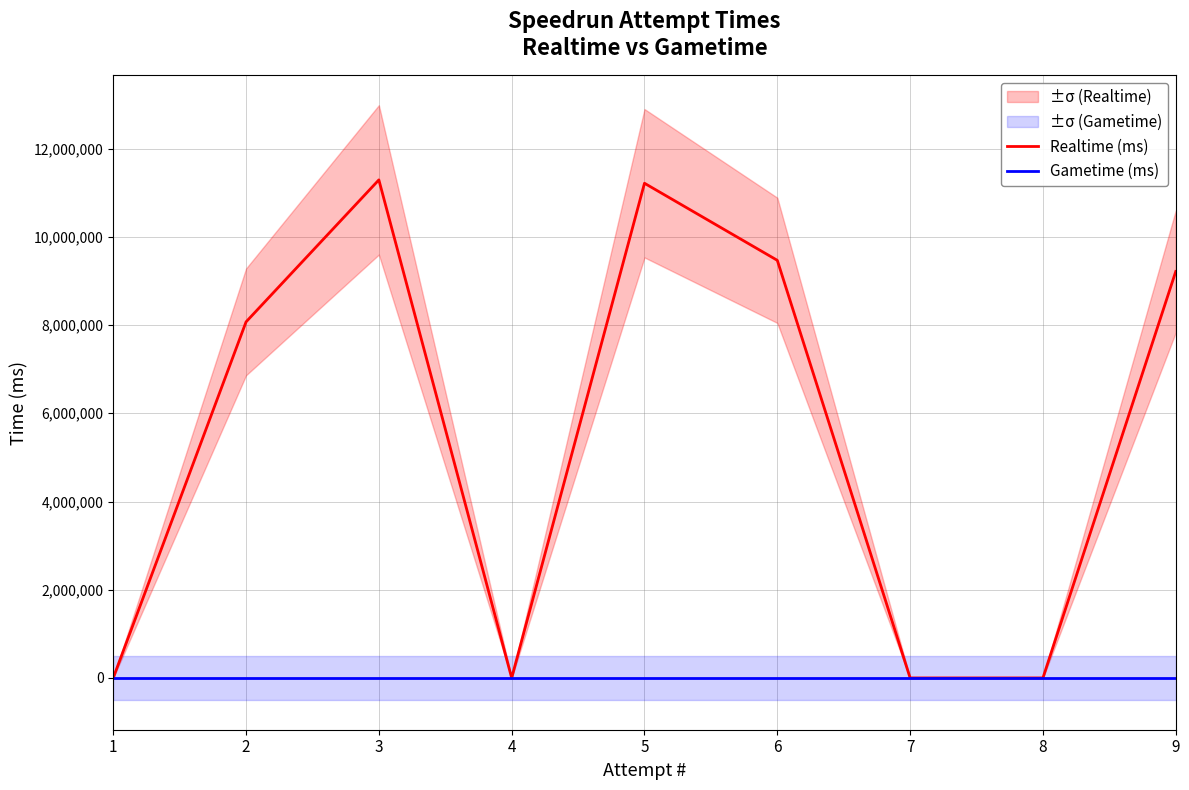

Reading right to left, list all the values displayed in this chart.

Realtime (ms): 9=9215221	8=0	7=0	6=9468231	5=11215608	4=0	3=11292109	2=8072175	1=0
Gametime (ms): 9=0	8=0	7=0	6=0	5=0	4=0	3=0	2=0	1=0